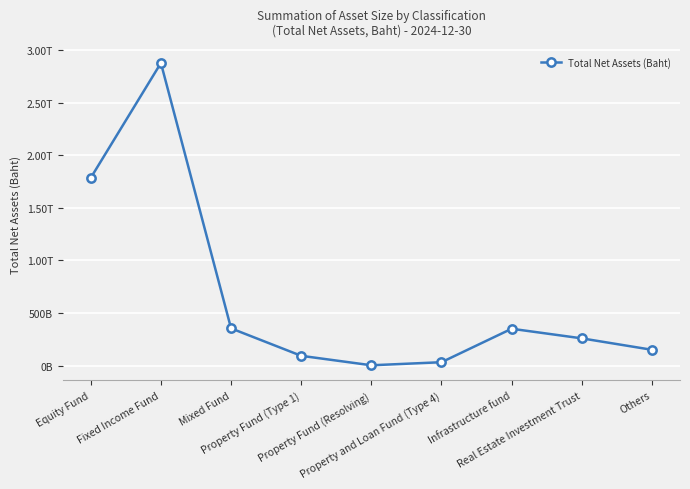

How many points are higher than both their immediate neighbors (excluding endpoints)?

2